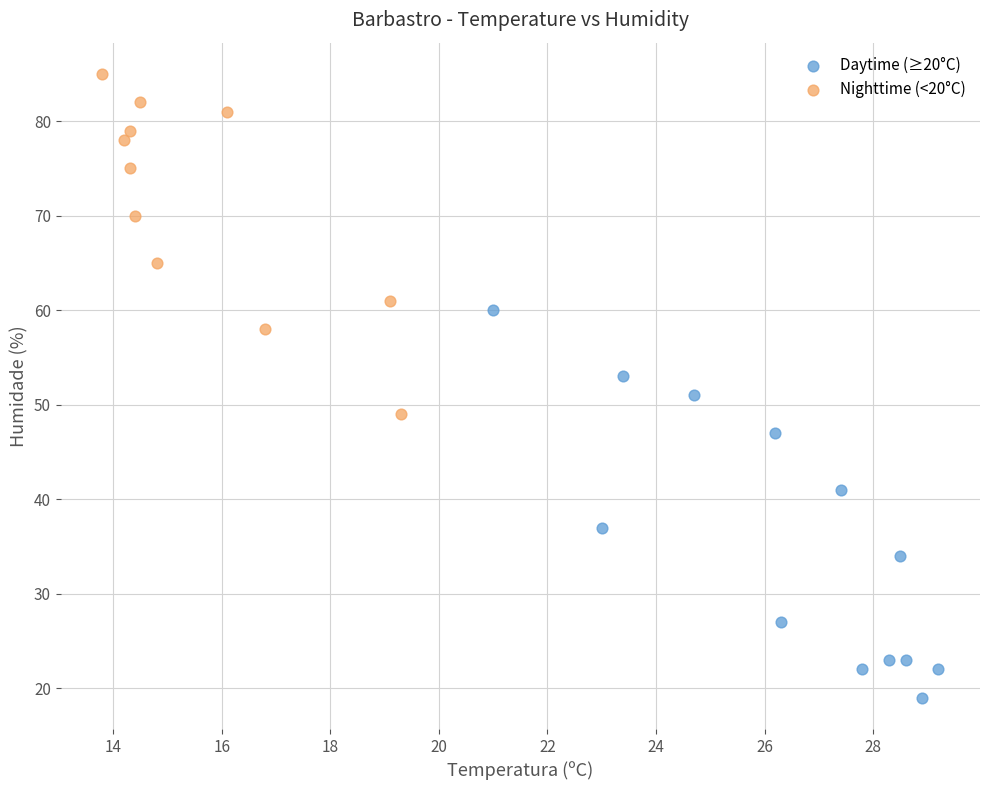

Which series contains the highest Y value?

Nighttime (<20°C)